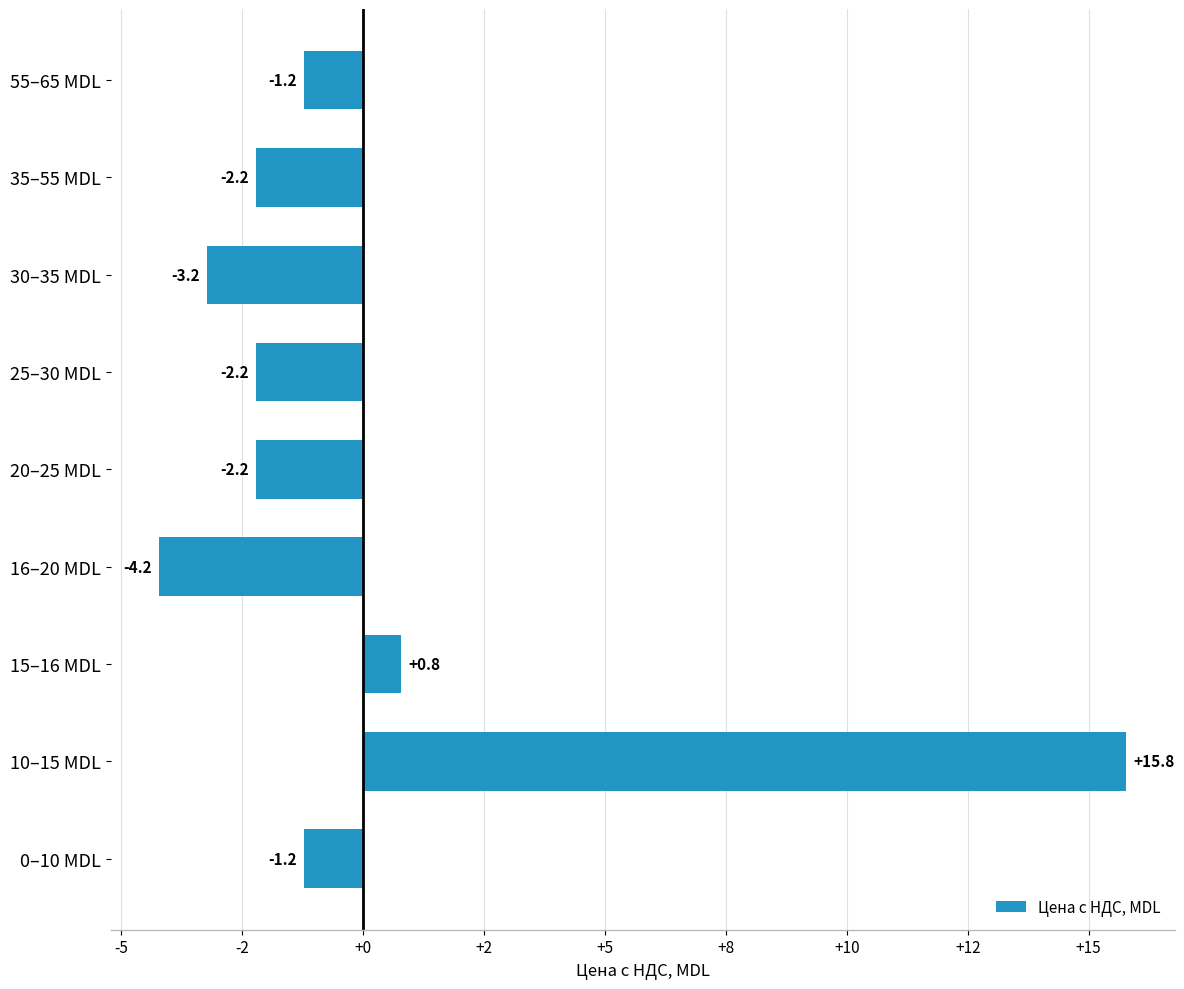

What is the maximum value shown in the chart?

15.8